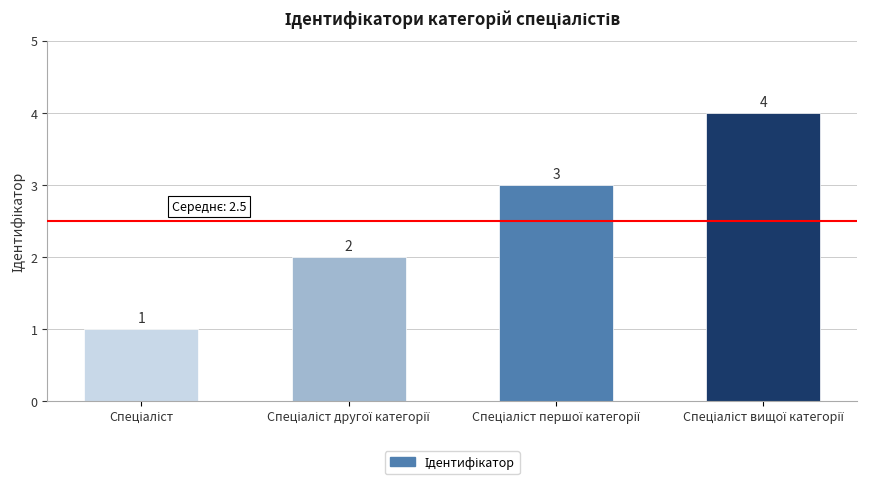

What is the difference between the second highest and second lowest values?

1